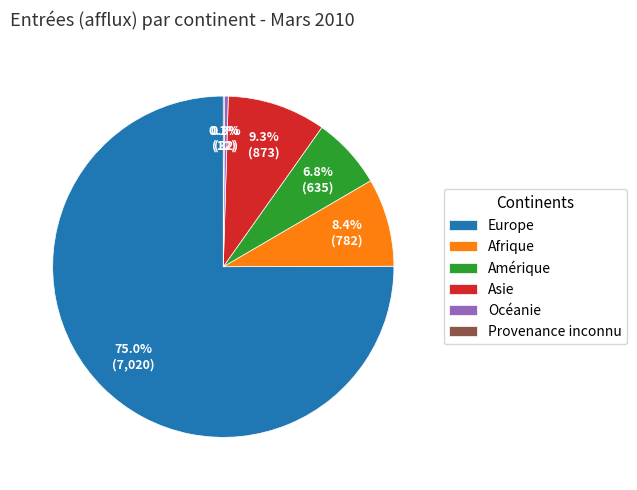

Which category has the biggest portion of the pie?

Europe